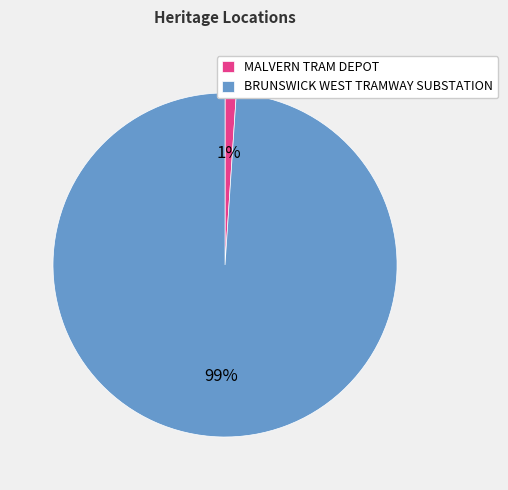

Is it true that MALVERN TRAM DEPOT is 9% of the pie?

False